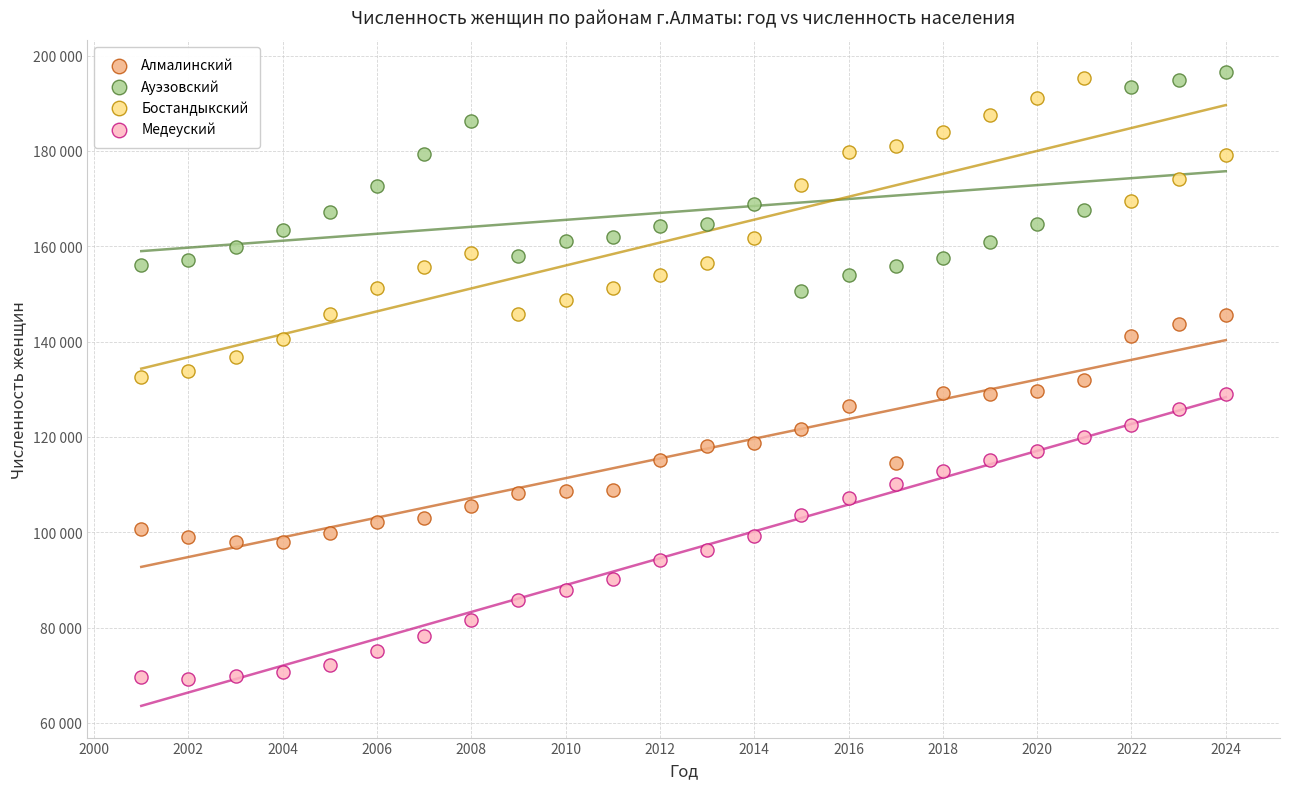

Which series reaches the minimum Y coordinate?

Медеуский